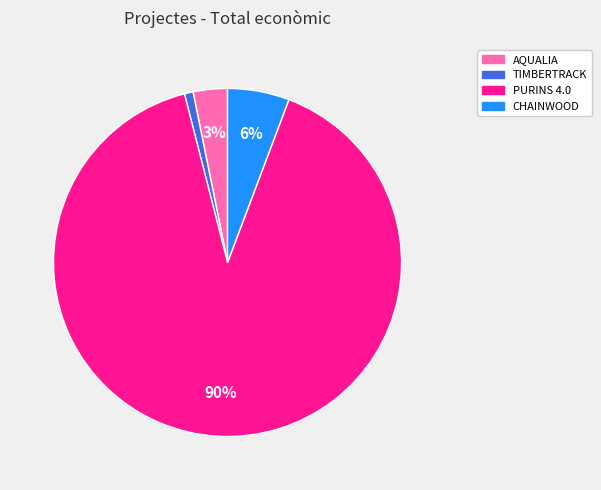

Rank the categories by value from highest to lowest.

PURINS 4.0, CHAINWOOD, AQUALIA, TIMBERTRACK